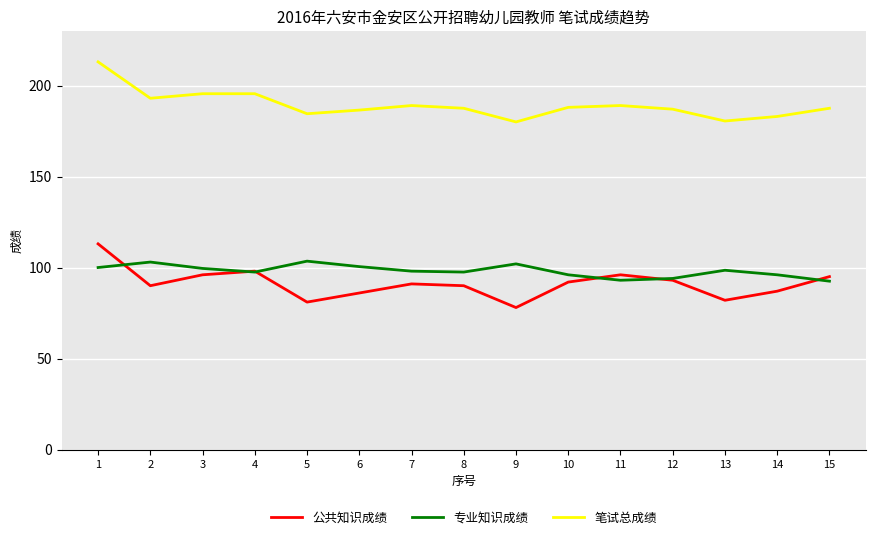

Which category has the lowest value across all series?

9